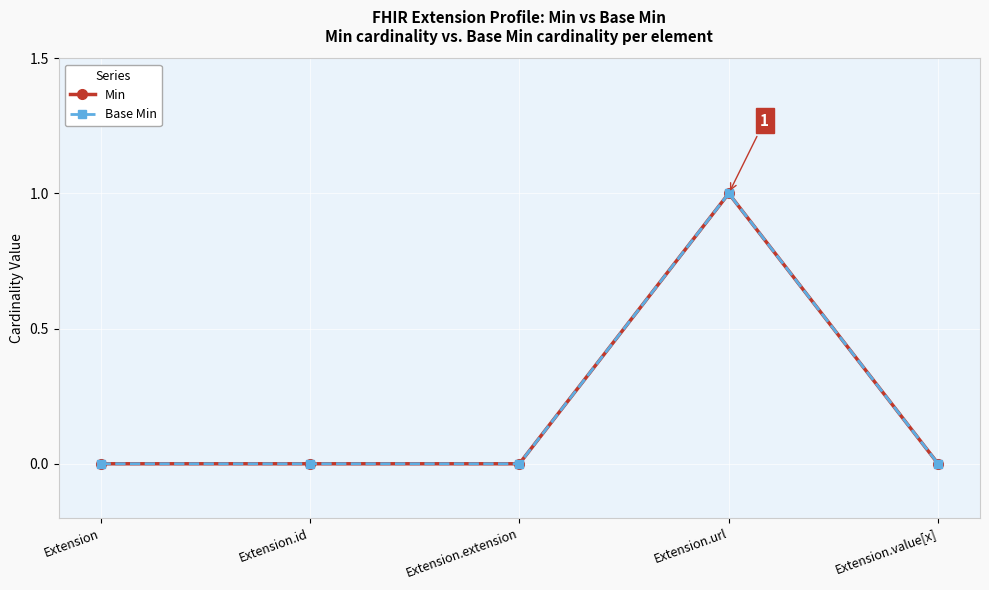

The Base Min series shows 0 at Extension.extension. True or false?

True